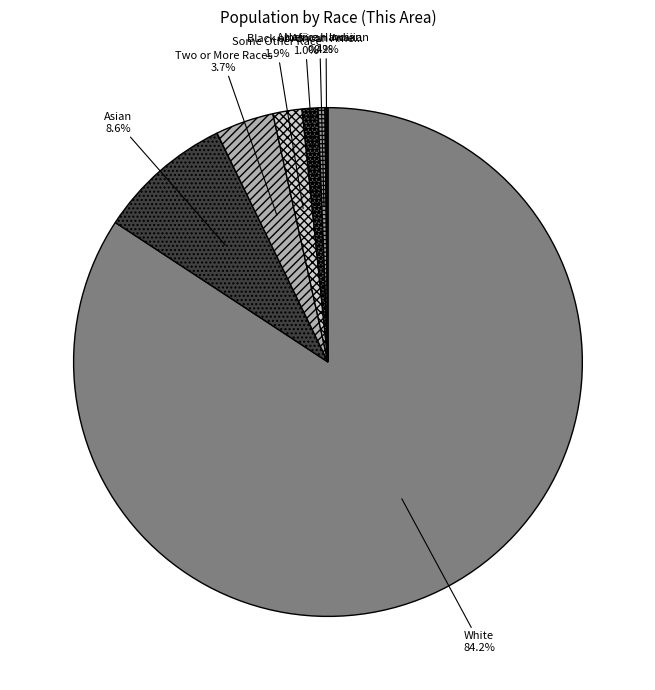

How many slices are in this pie chart?

7